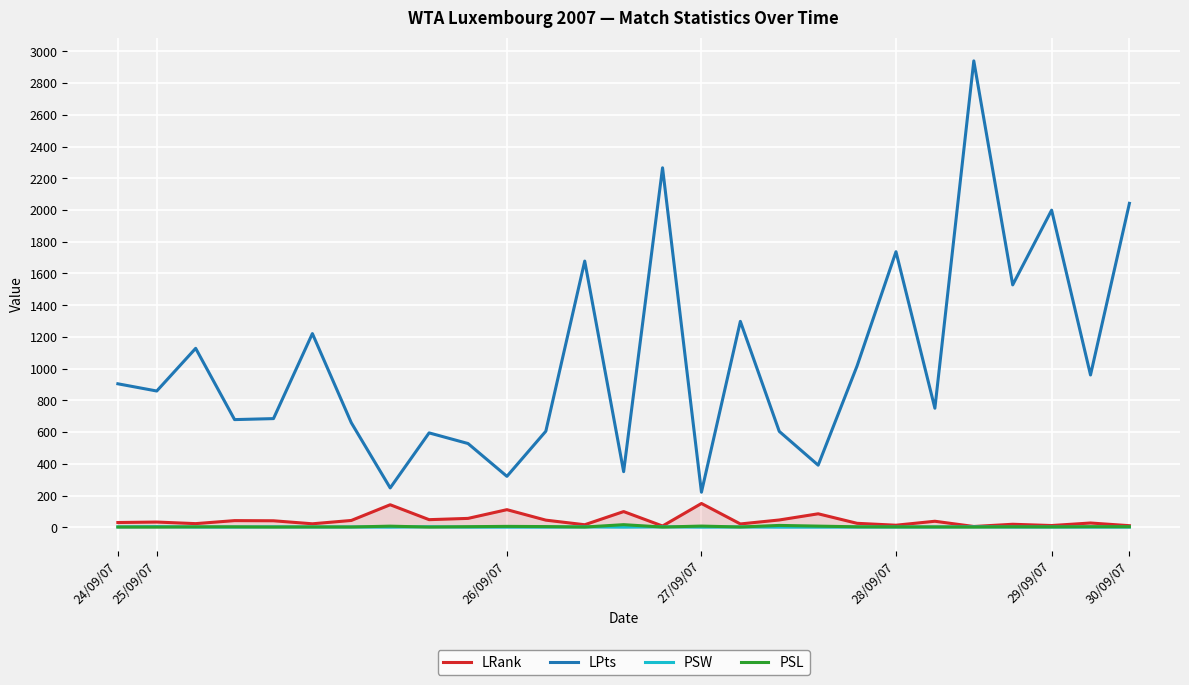

Between 25 and 24/09/07, which is larger?

24/09/07